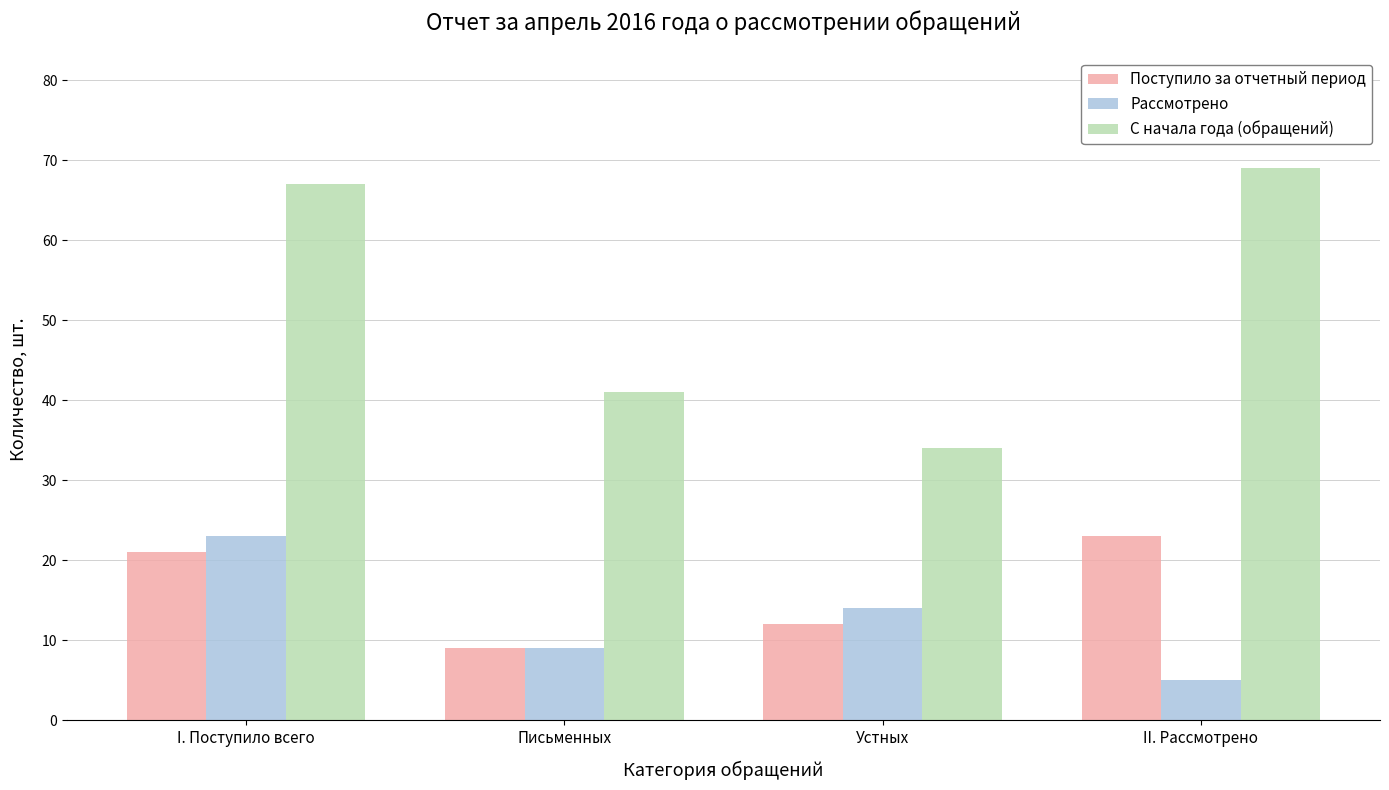

What is the sum of the С начала года (обращений) values at Письменных and I. Поступило всего?

108